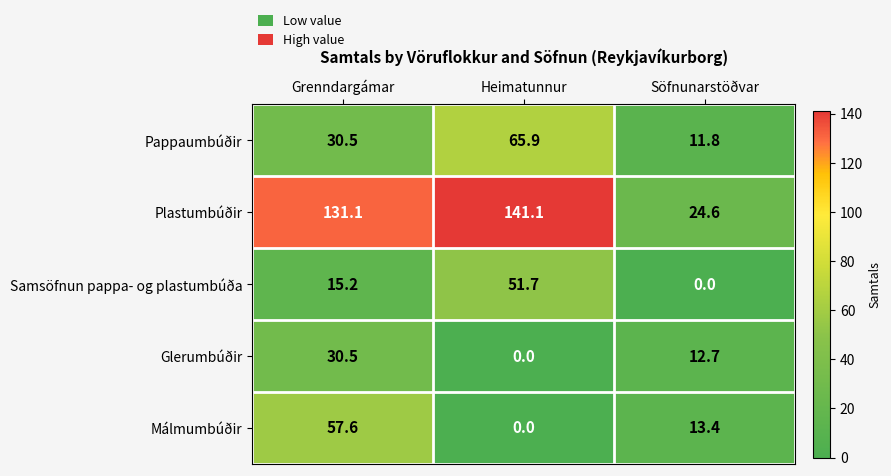

What is the difference between the Málmumbúðir values at Söfnunarstöðvar and Grenndargámar?

44.2